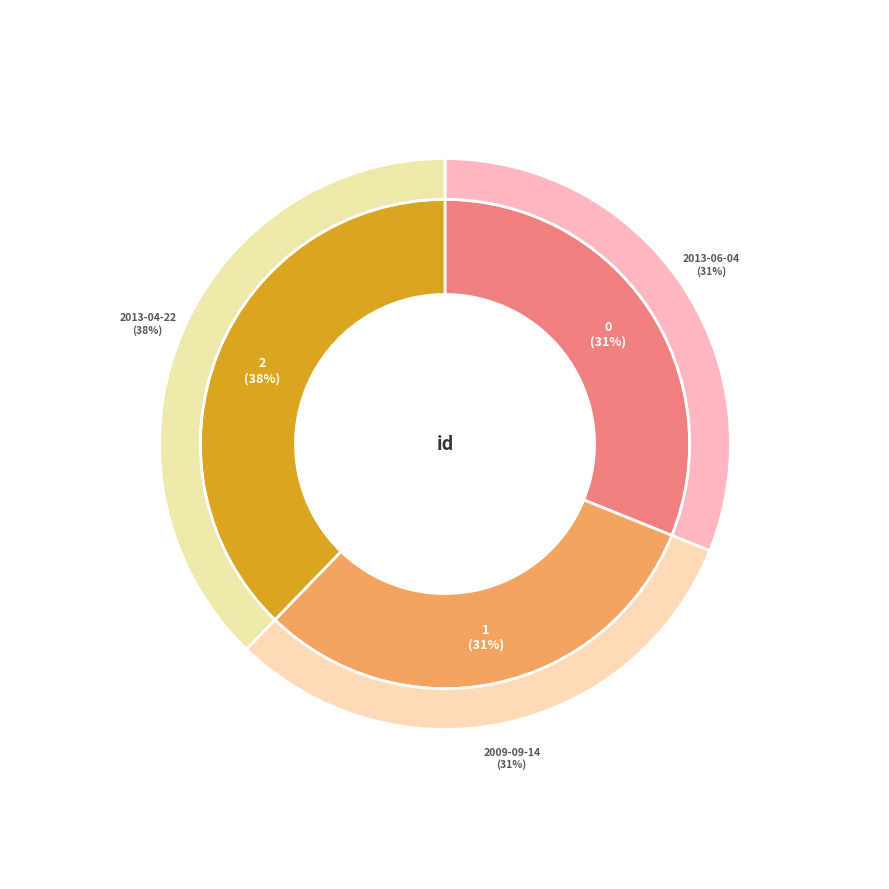

Which category has the biggest portion of the pie?

2013-04-22